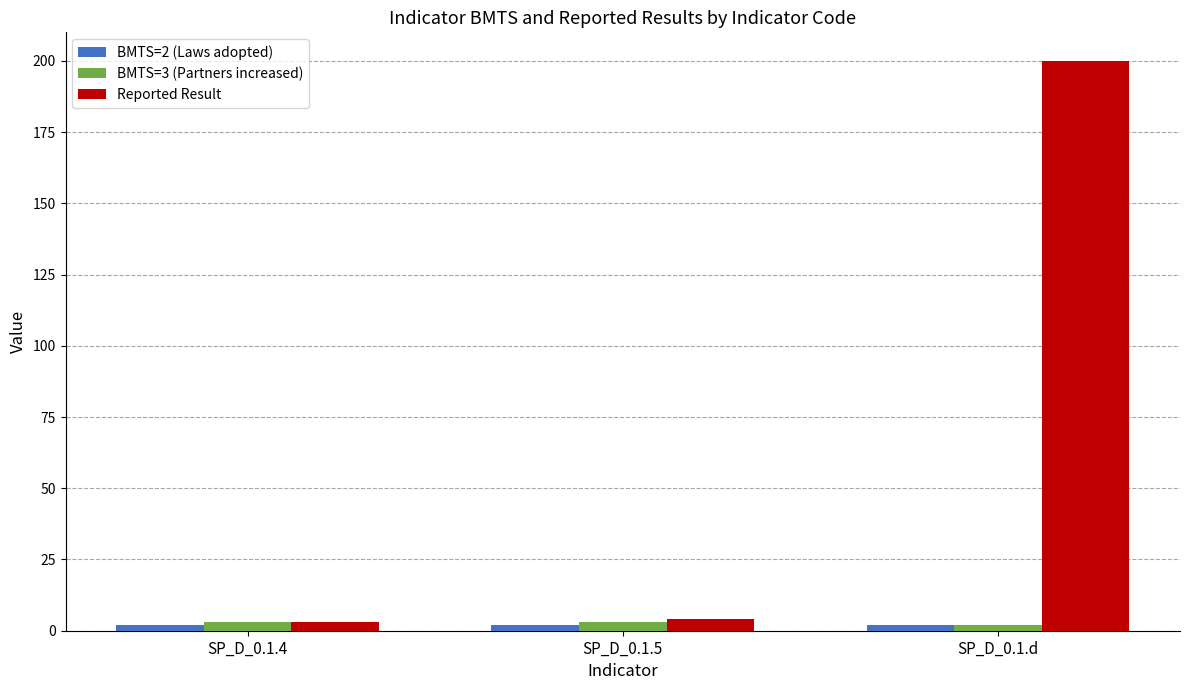

Which series has the largest total across all categories?

Reported Result